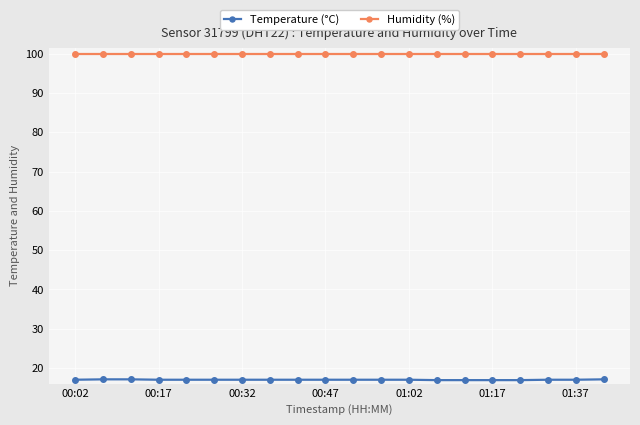

What is the smallest value displayed?

16.9